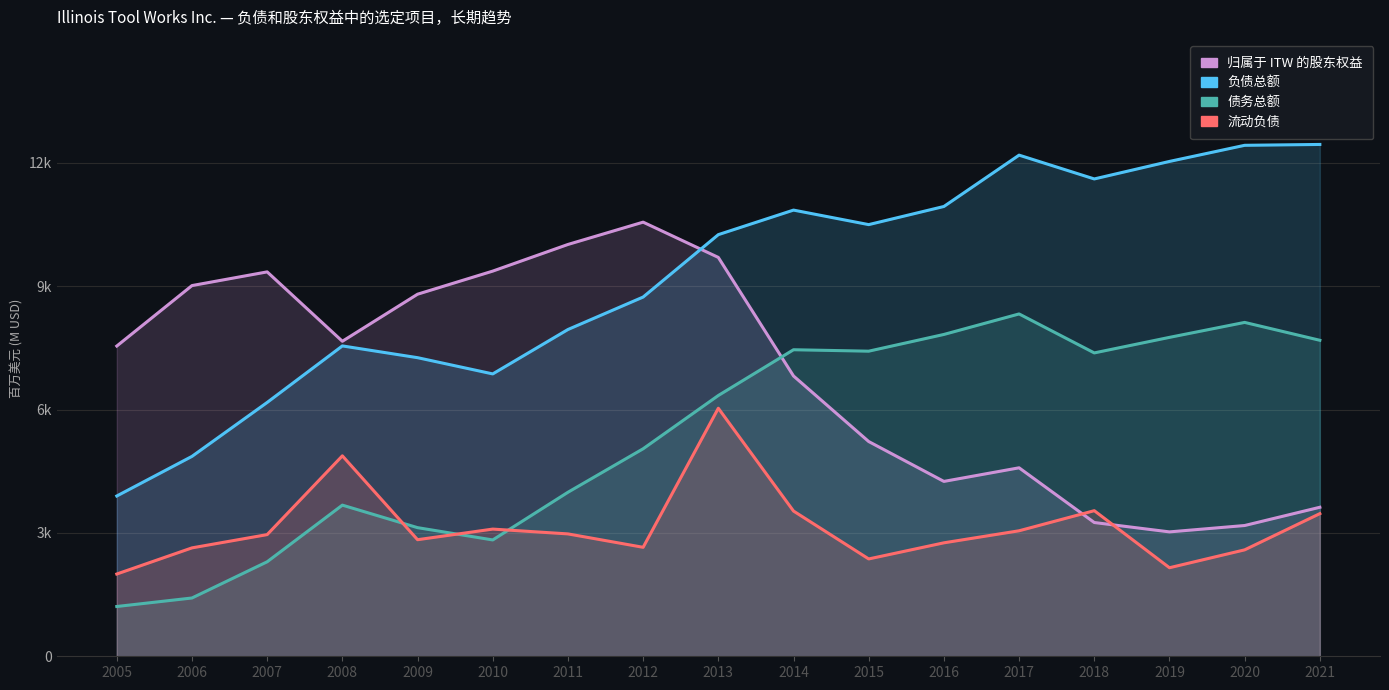

In 负债总额, how many points are higher than both neighbors (excluding endpoints)?

3